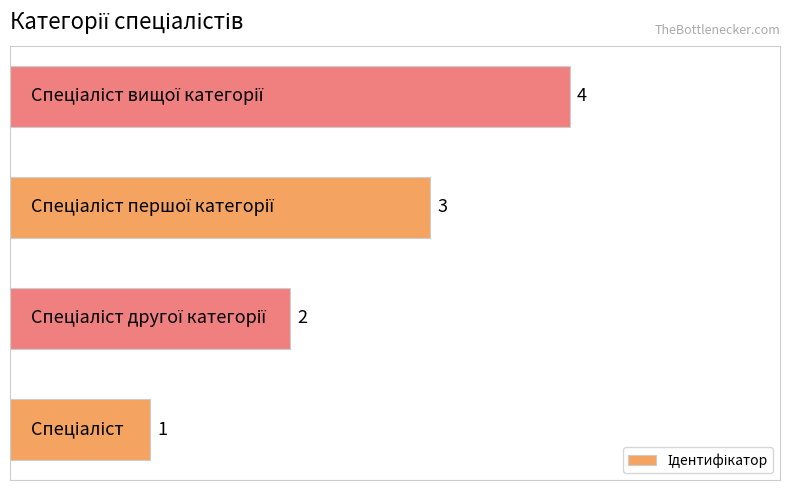

What is the difference between the maximum and minimum values?

3